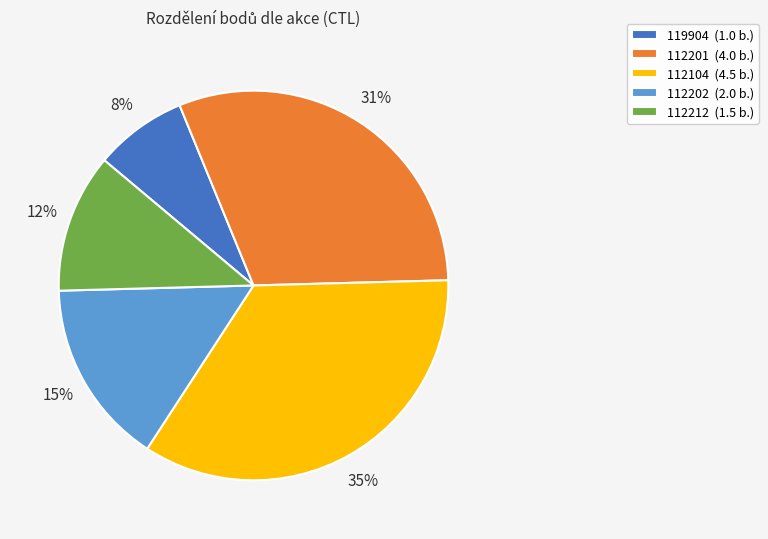

Which has a higher value, 112201 or 112202?

112201